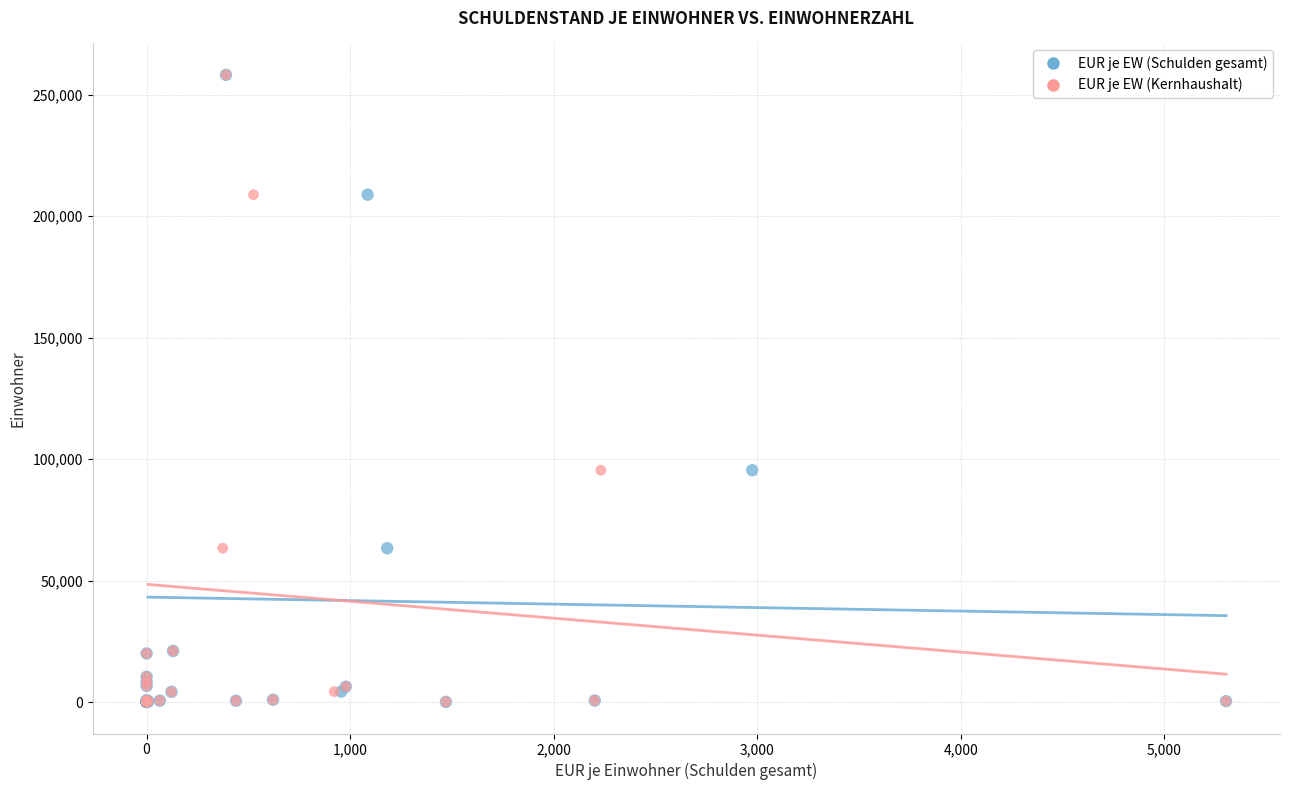

What are all the series names shown in the legend?

EUR je EW (Schulden gesamt), EUR je EW (Kernhaushalt)